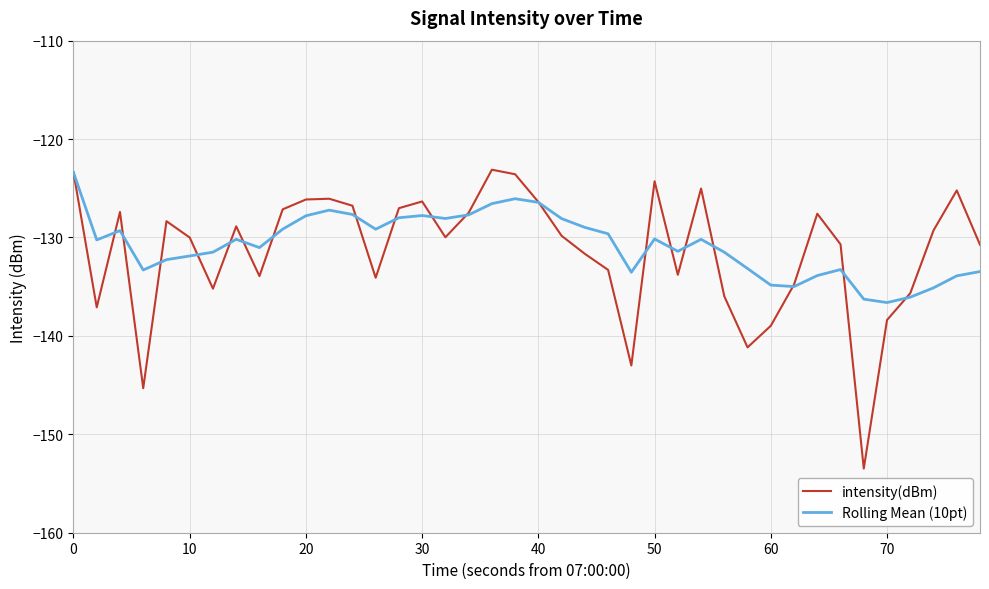

What is the greatest value displayed?

-123.1